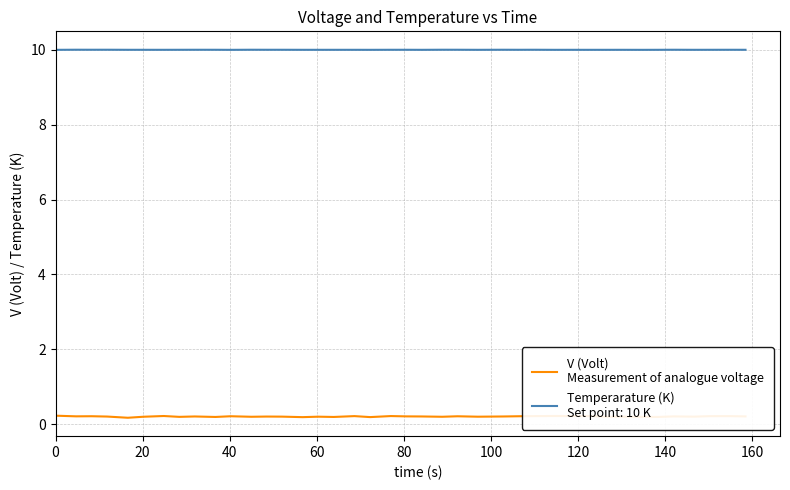

What is the maximum value shown in the chart?

10.0